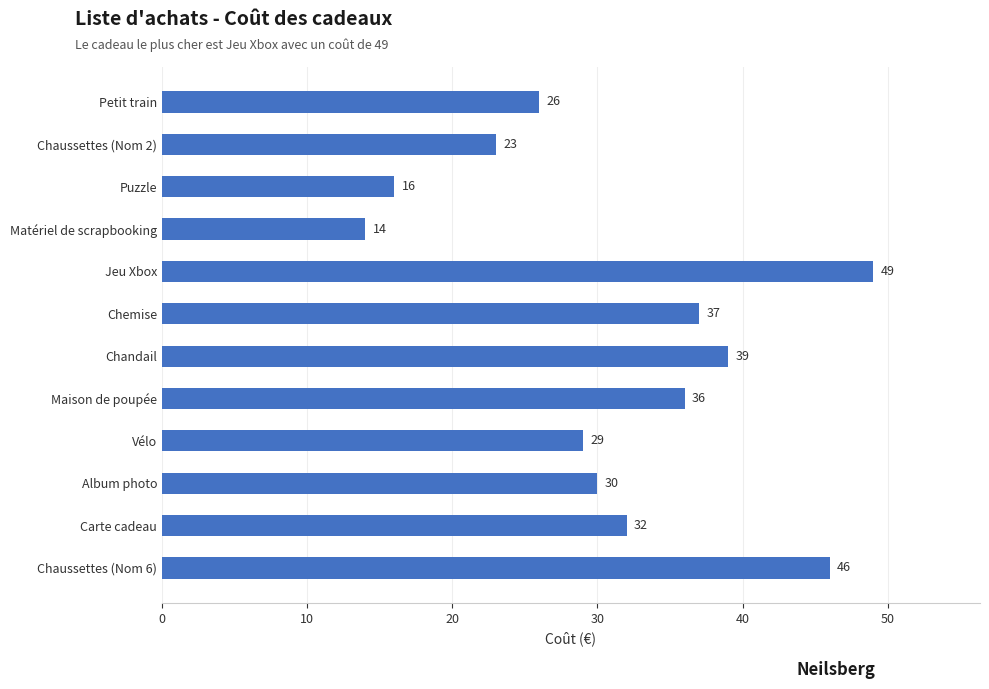

What is the label of the 9th bar from the top?

Vélo